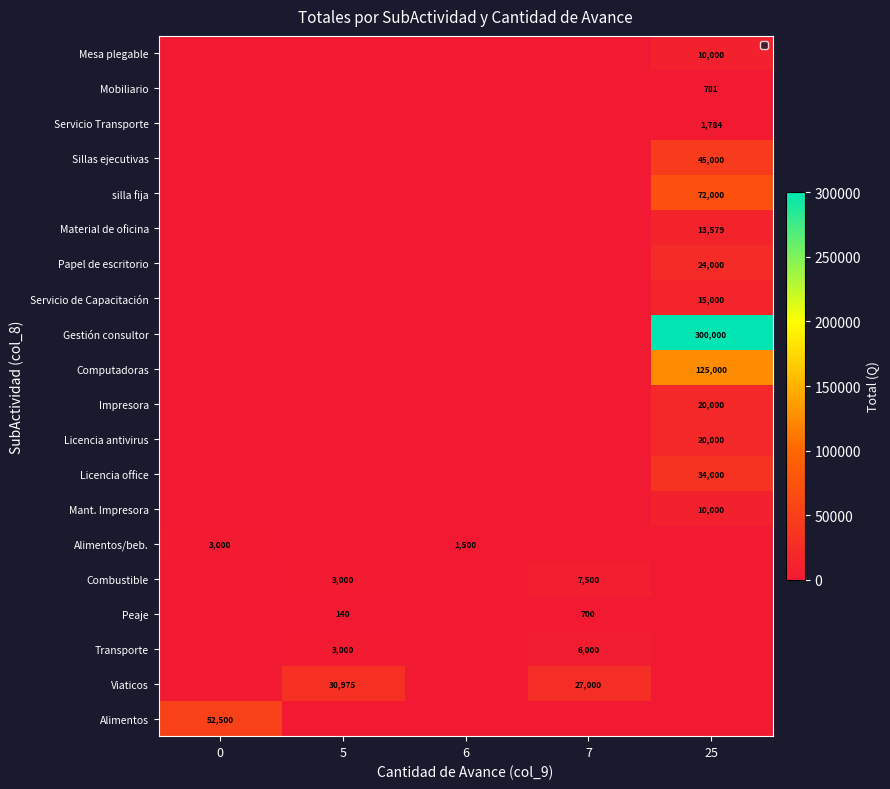

The value of Servicio Transporte at 25 is 574. True or false?

False